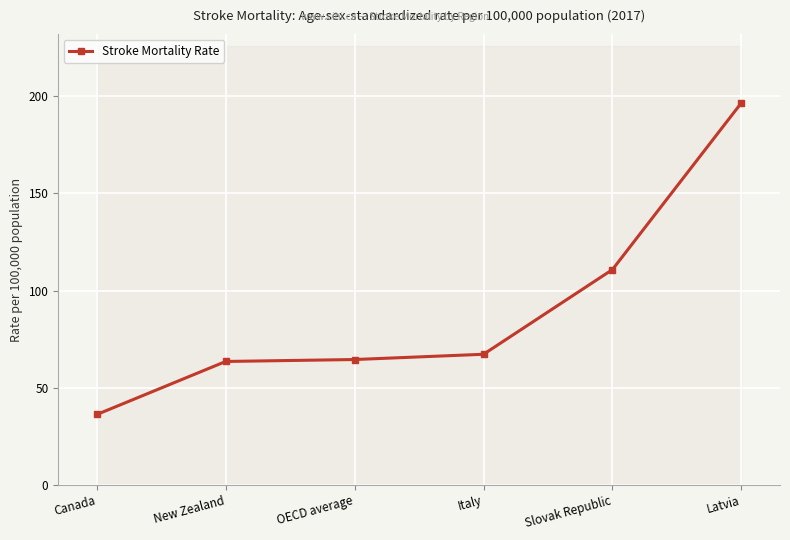

Approximately how many times larger is the value at New Zealand compared to Latvia?

0.3